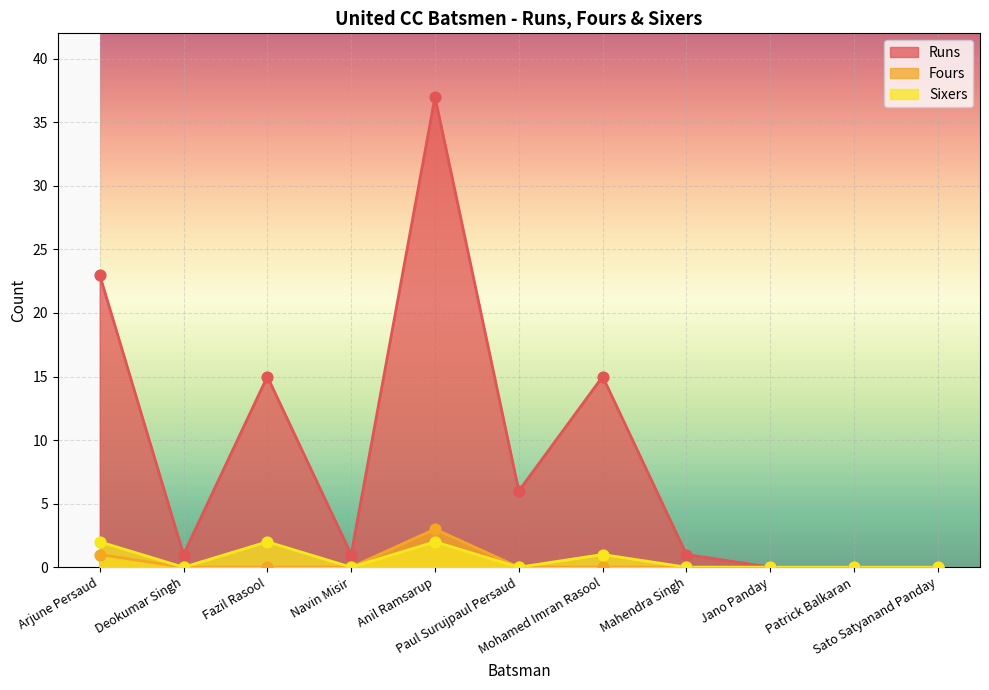

At which category is the sum across all series the highest?

Anil Ramsarup